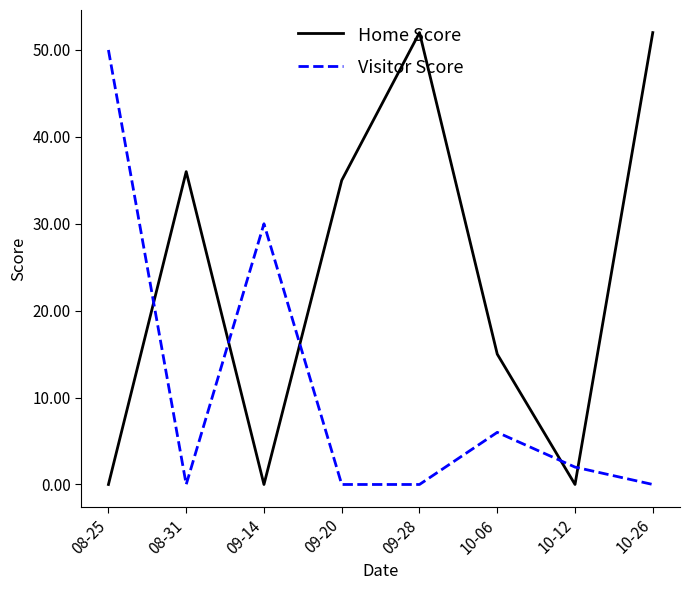

Which series changed the most between 09-14 and 10-06?

Visitor Score